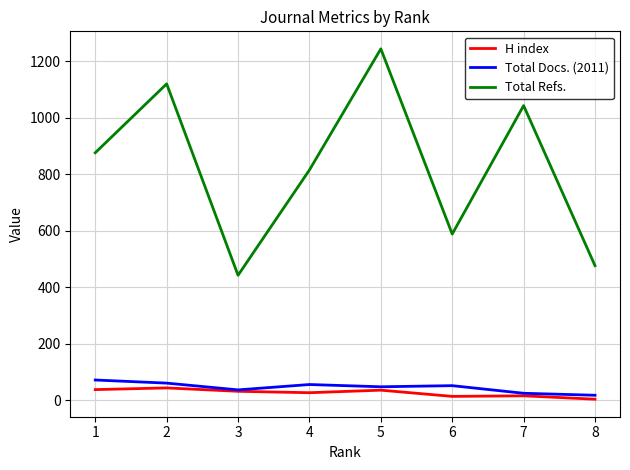

Which series has the largest total across all categories?

Total Refs.